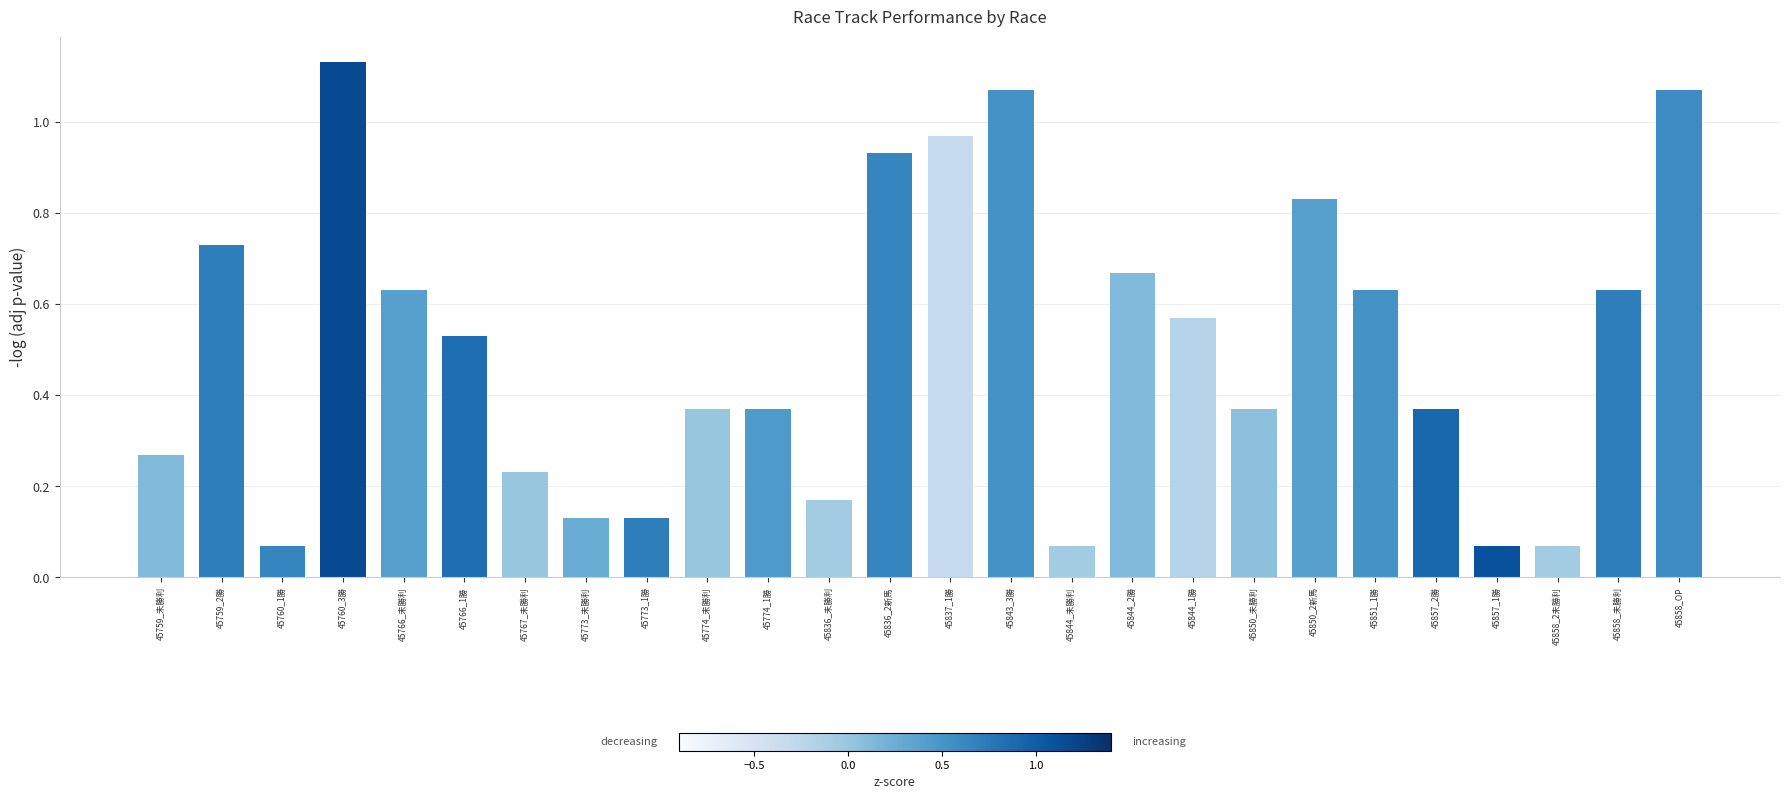

The chart shows a value of 0.5 at 45843_3勝. True or false?

False